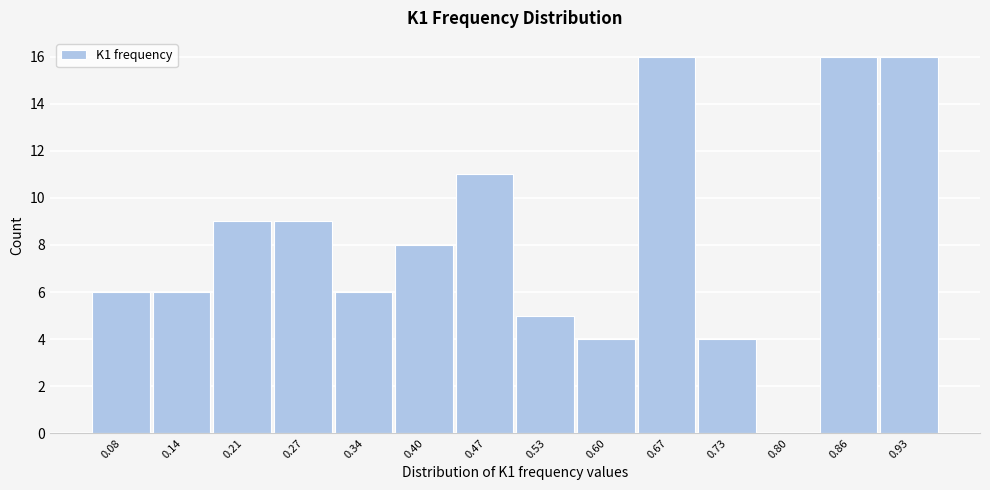

Reading left to right, list all the values displayed in this chart.

0.08=6	0.14=6	0.21=9	0.27=9	0.34=6	0.40=8	0.47=11	0.53=5	0.60=4	0.67=16	0.73=4	0.80=0	0.86=16	0.93=16